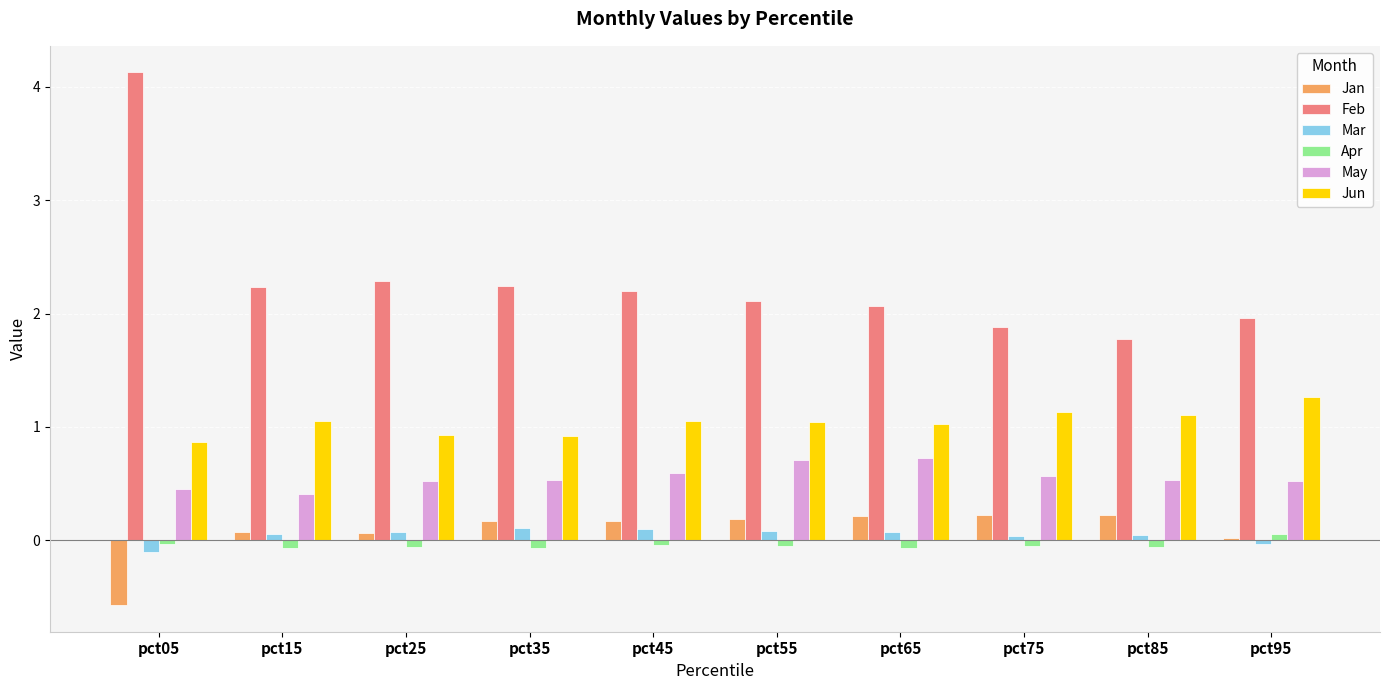

What is the difference between the maximum and minimum values in the Jan series?

0.8